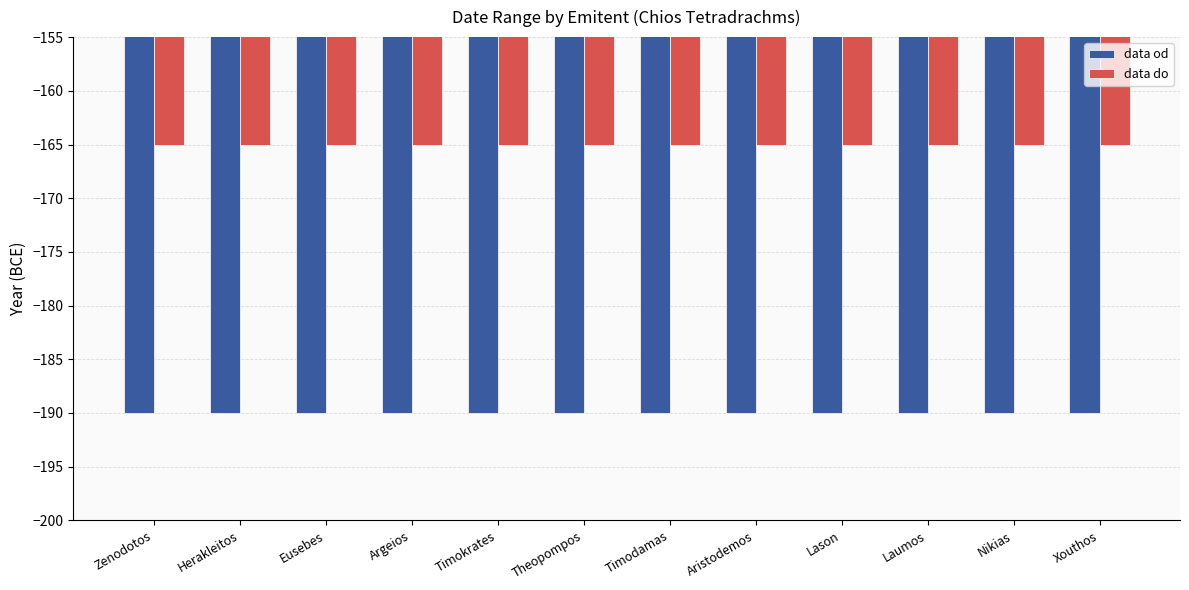

True or false: data od has a value of -319 at Xouthos.

False